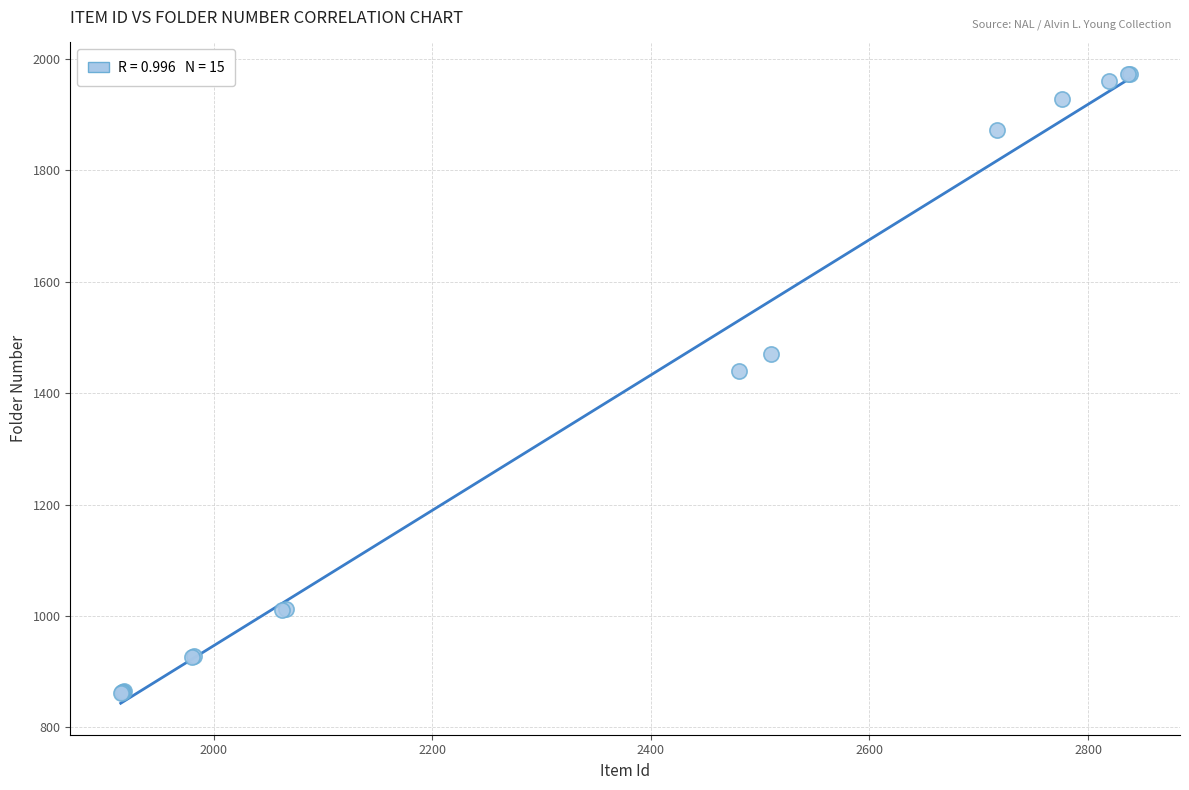

What Y value in the scatter plot is closest to 1417?

1440